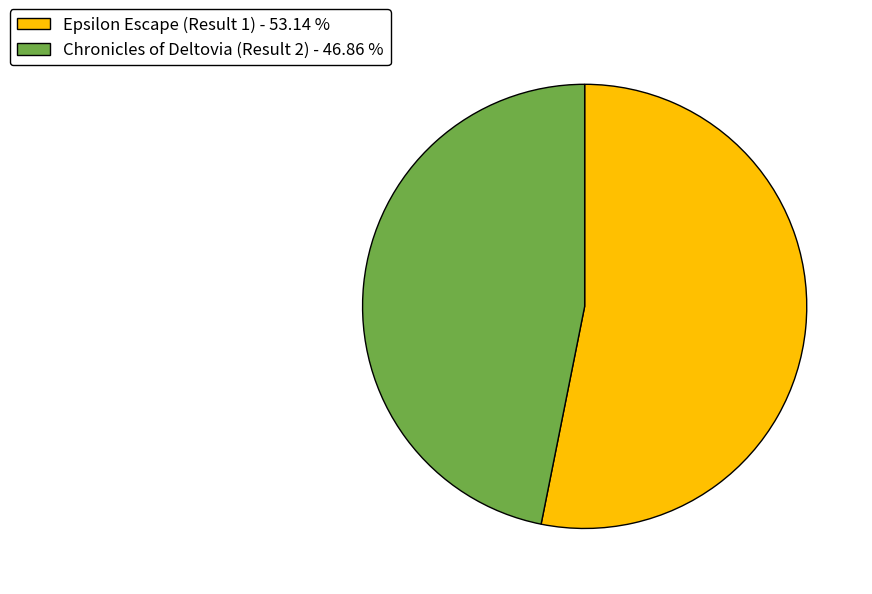

True or false: Chronicles of Deltovia (Result 2) accounts for 41% of the total.

False